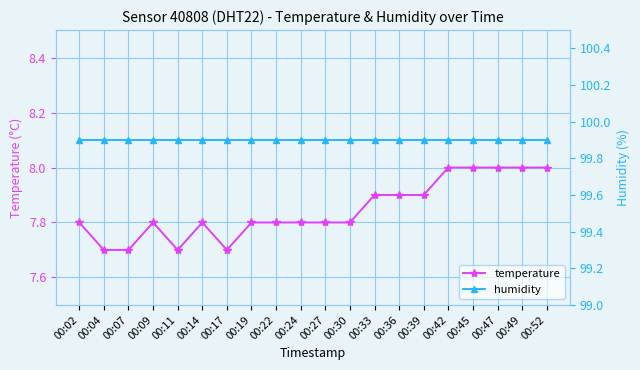

What value does the temperature series have at 00:30?

7.8